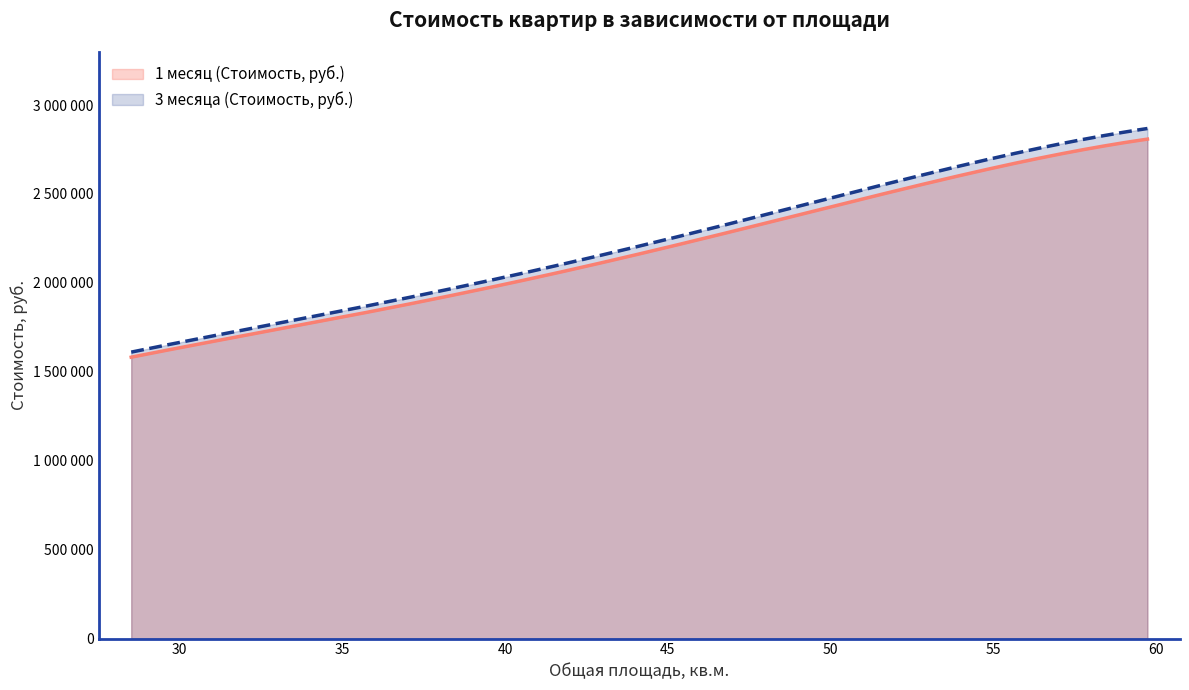

True or false: 1 месяц (Стоимость, руб.) and 3 месяца (Стоимость, руб.) cross at least once.

False